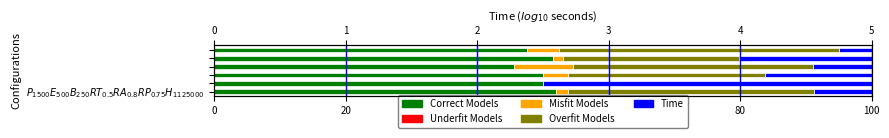

What is the highest value of the Correct Models series?

51.9